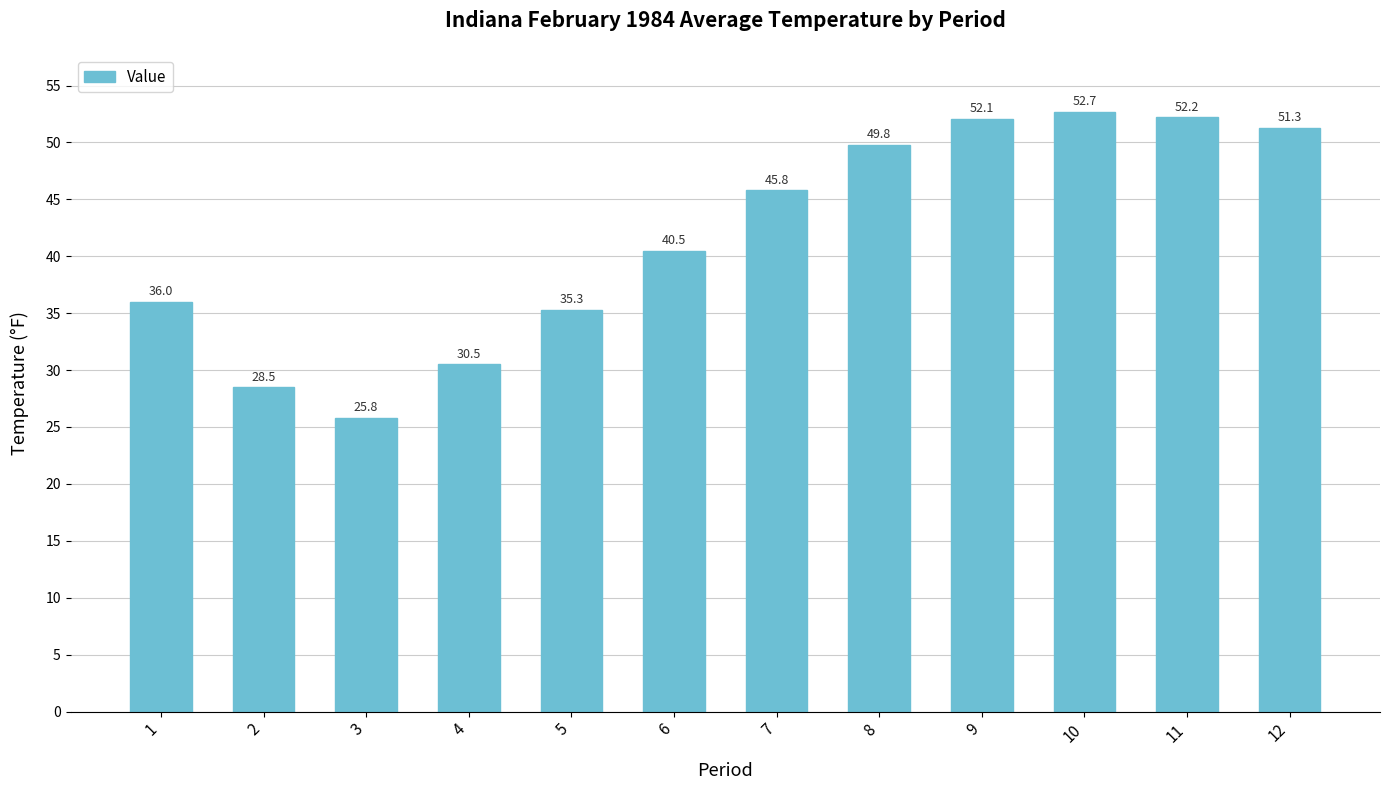

Where is the data nearest to the value 39?

6